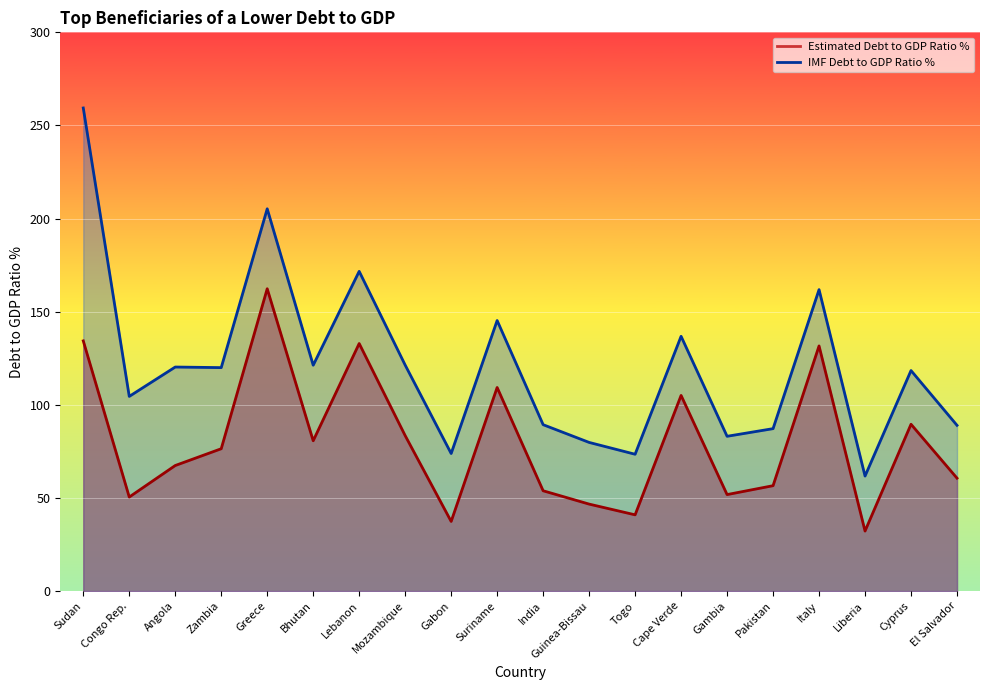

Reading left to right, what are all the values shown in this chart?

Estimated Debt to GDP Ratio %: Sudan=134.3	Congo Rep.=50.5	Angola=67.4	Zambia=76.4	Greece=162.3	Bhutan=80.7	Lebanon=132.9	Mozambique=83.5	Gabon=37.4	Suriname=109.3	India=53.9	Guinea-Bissau=46.7	Togo=40.9	Cape Verde=105.0	Gambia=51.8	Pakistan=56.6	Italy=131.6	Liberia=32.2	Cyprus=89.6	El Salvador=60.6
IMF Debt to GDP Ratio %: Sudan=259.4	Congo Rep.=104.5	Angola=120.3	Zambia=120.0	Greece=205.2	Bhutan=121.3	Lebanon=171.7	Mozambique=121.3	Gabon=73.9	Suriname=145.3	India=89.3	Guinea-Bissau=79.8	Togo=73.5	Cape Verde=136.8	Gambia=83.1	Pakistan=87.2	Italy=161.8	Liberia=61.8	Cyprus=118.4	El Salvador=89.0